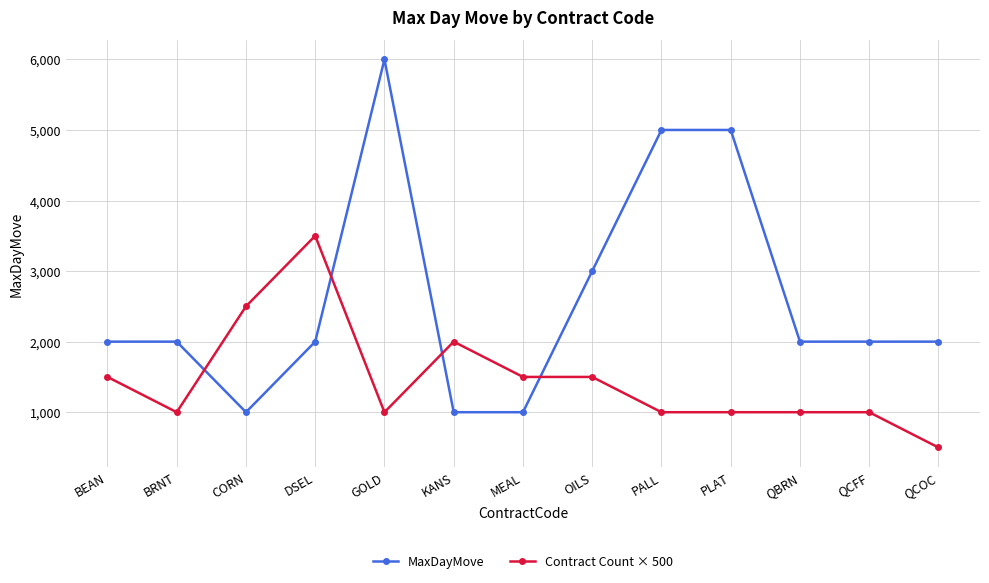

Where is Contract Count × 500 nearest to the value 2000?

KANS